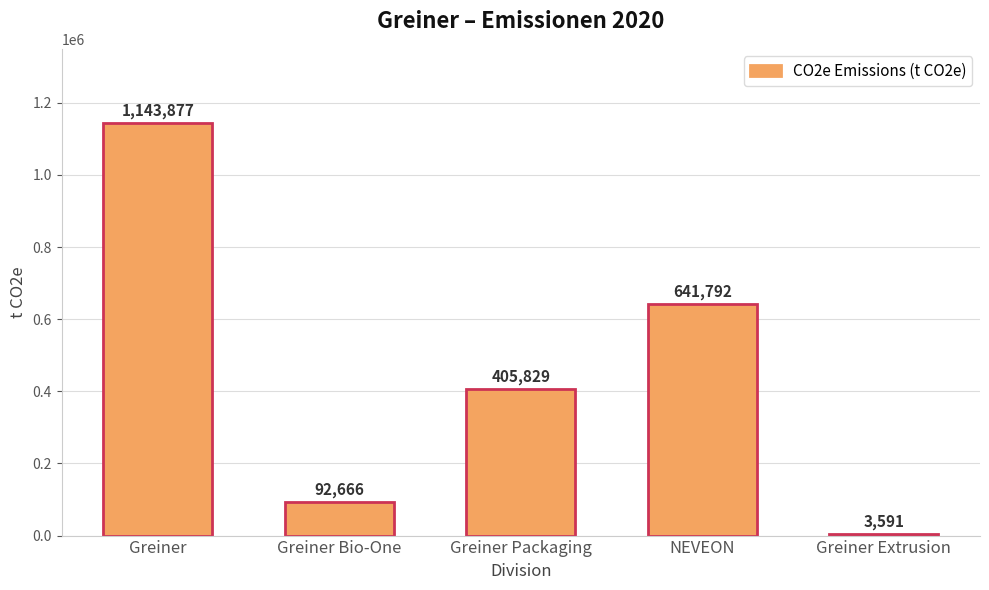

Reading right to left, transcribe all the data shown in this chart.

Greiner Extrusion=3591	NEVEON=641792	Greiner Packaging=405829	Greiner Bio-One=92666	Greiner=1143877